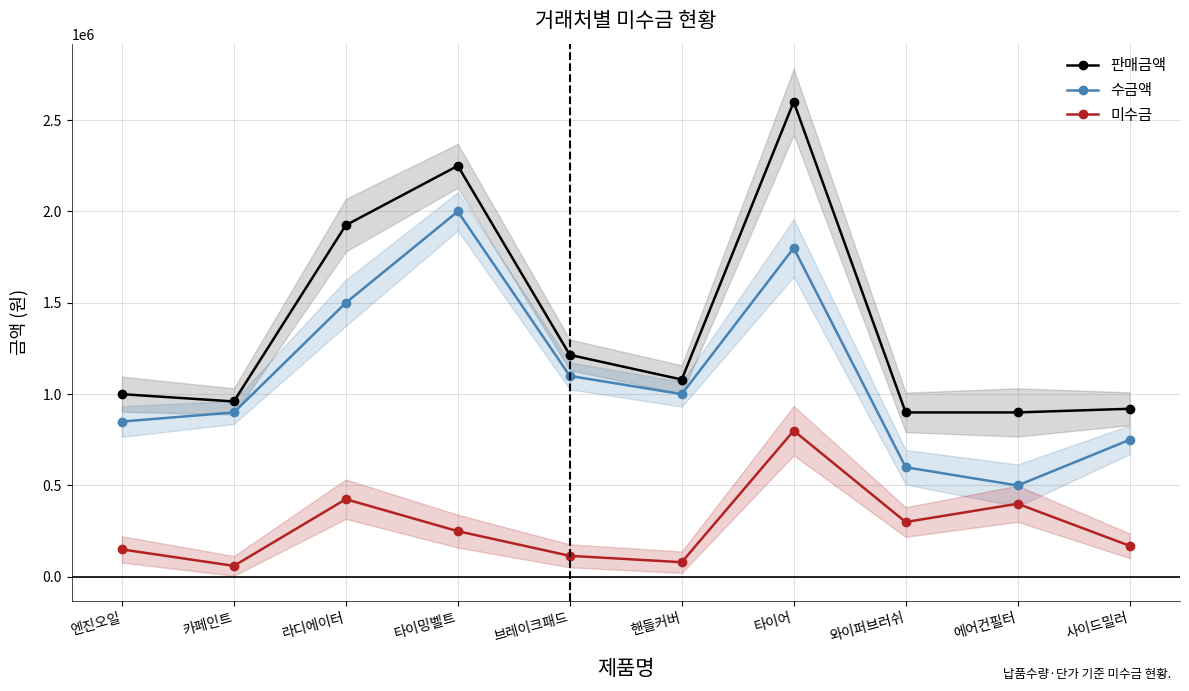

True or false: 미수금 has a value of 250000 at 타이밍벨트.

True